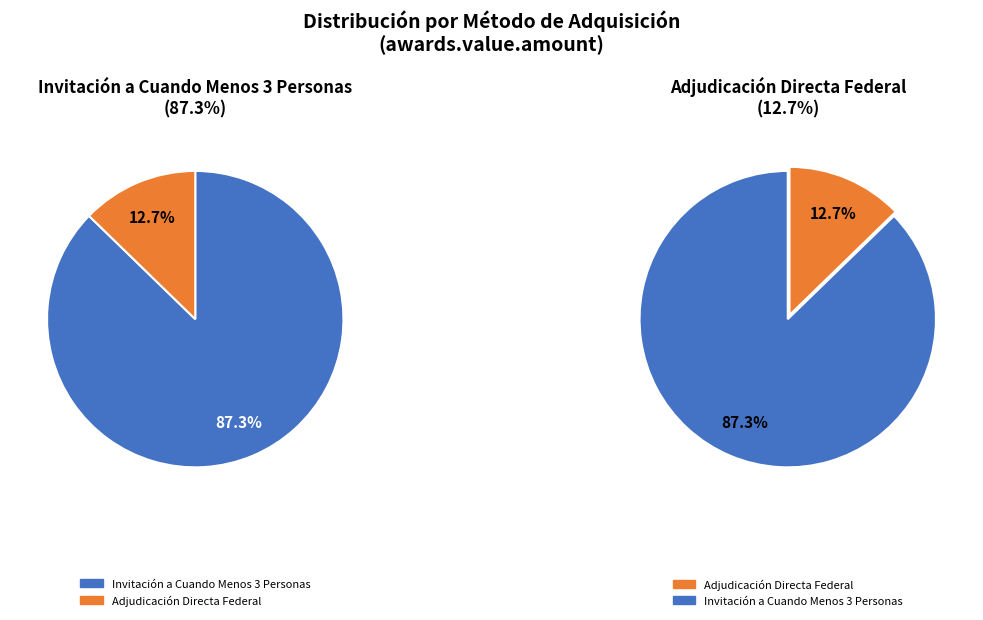

What is the smallest slice in the pie chart?

Adjudicación Directa Federal